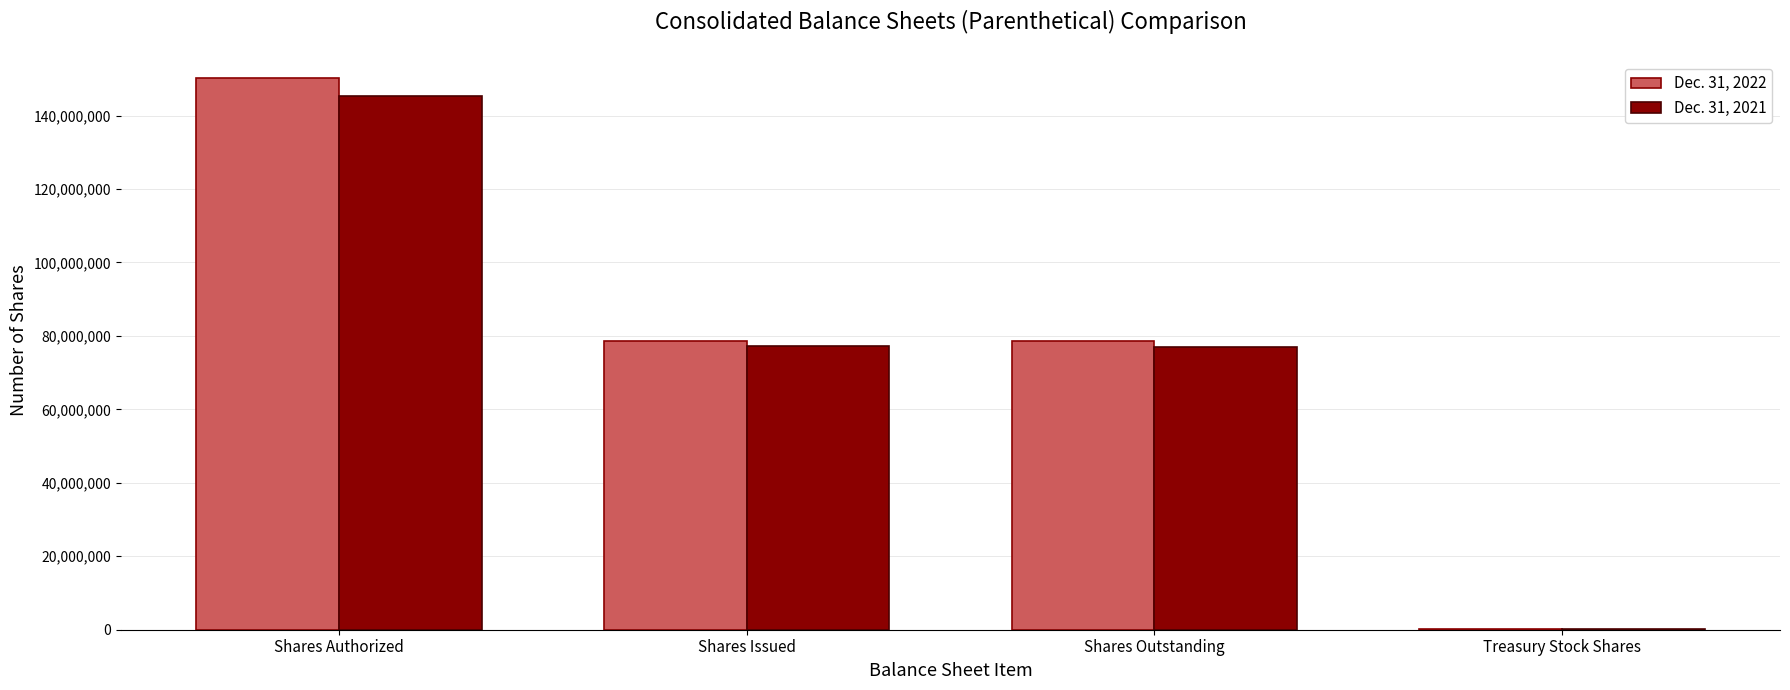

The value of Dec. 31, 2022 at Shares Issued is 78692766. True or false?

True